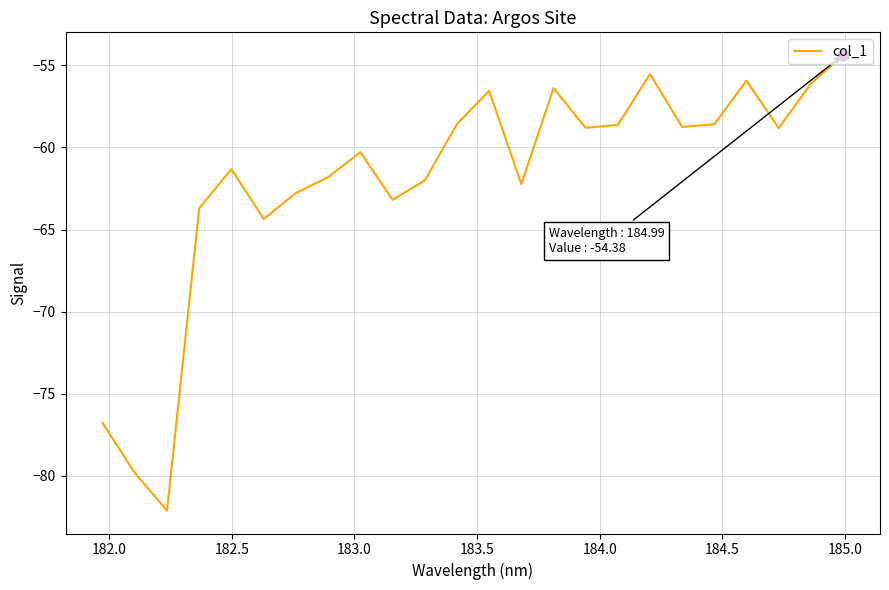

What is the difference between the maximum and minimum values?

27.7